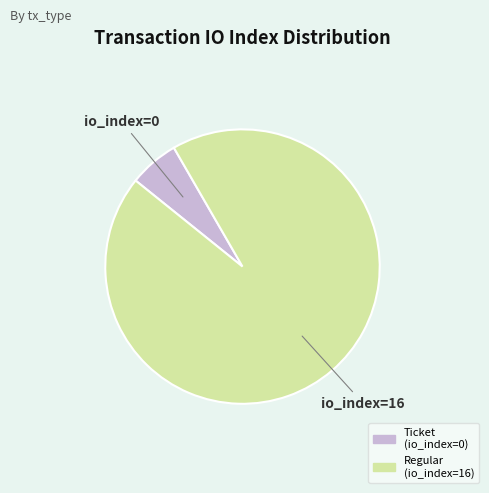

Which slice is the smallest?

Ticket (io_index=0)